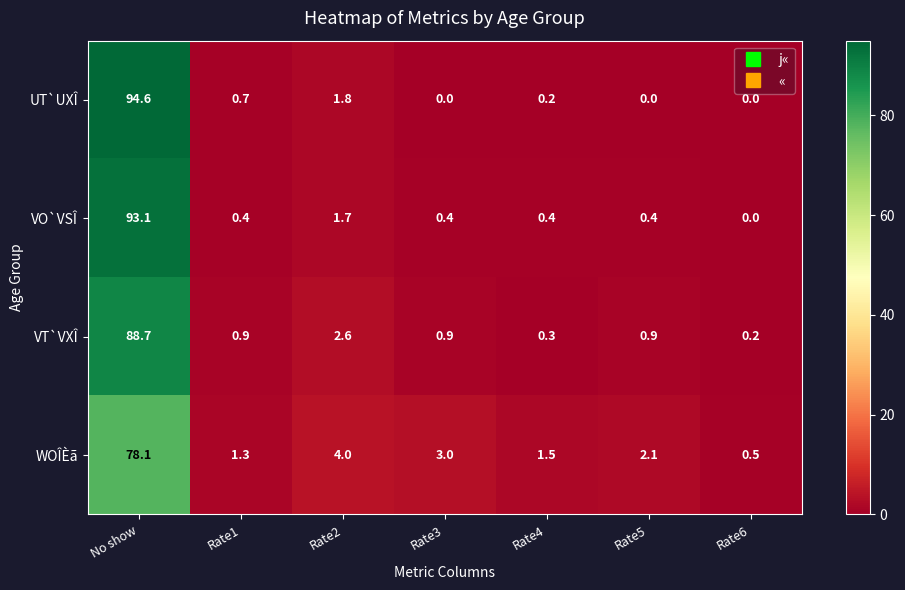

What is the maximum value shown in the chart?

94.6